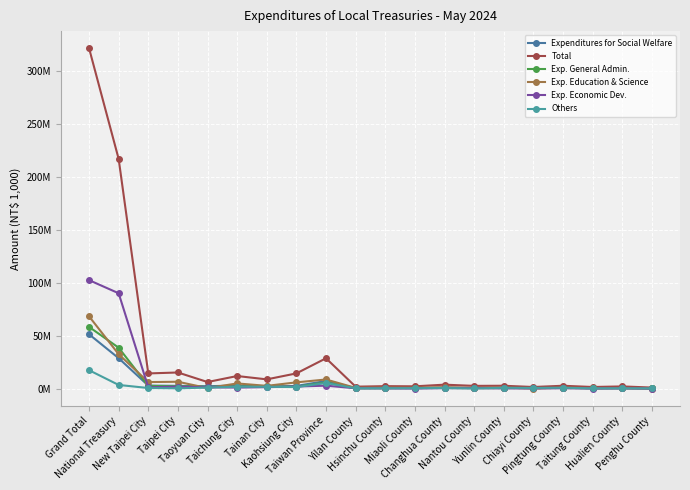

Where does the Expenditures for Social Welfare series first go above 966119?

Grand Total